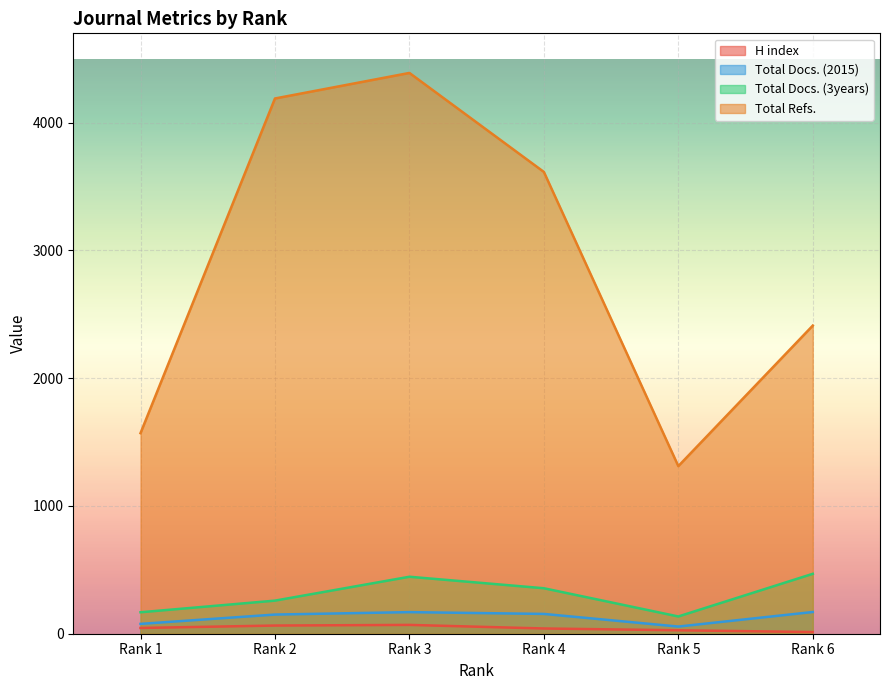

True or false: H index has a value of 64 at Rank 1.

False